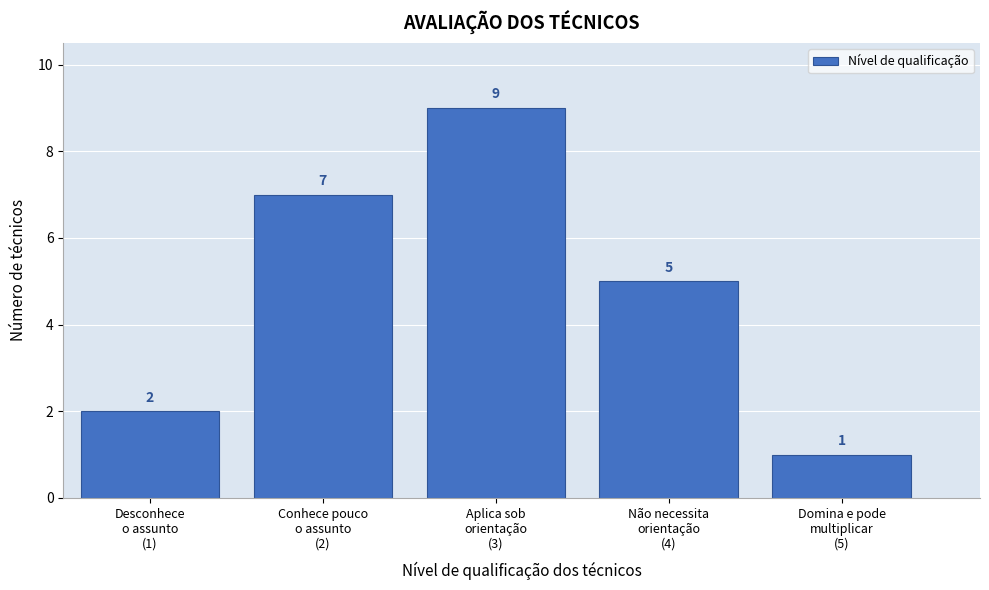

Reading left to right, extract all data points from this chart.

2	7	9	5	1